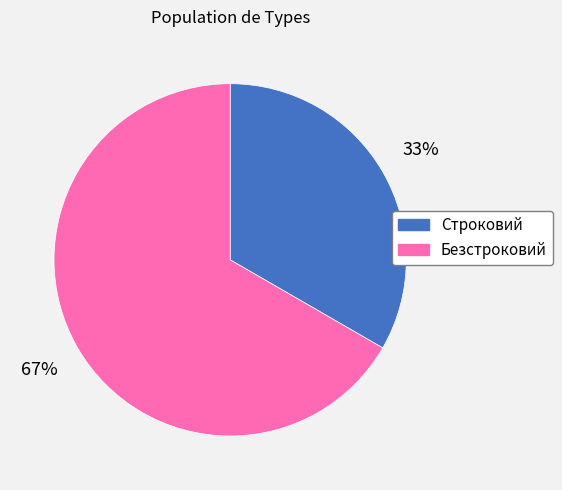

How many slices are in this pie chart?

2